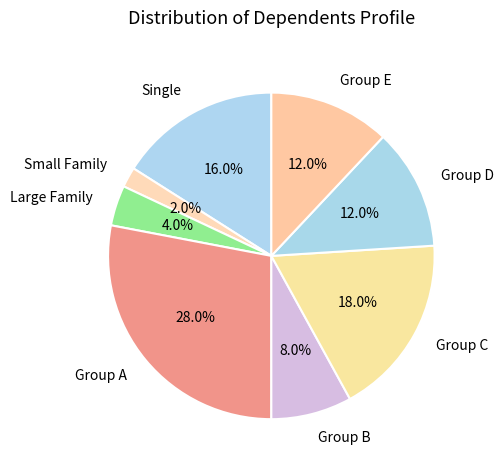

Which slice is the largest?

Group A